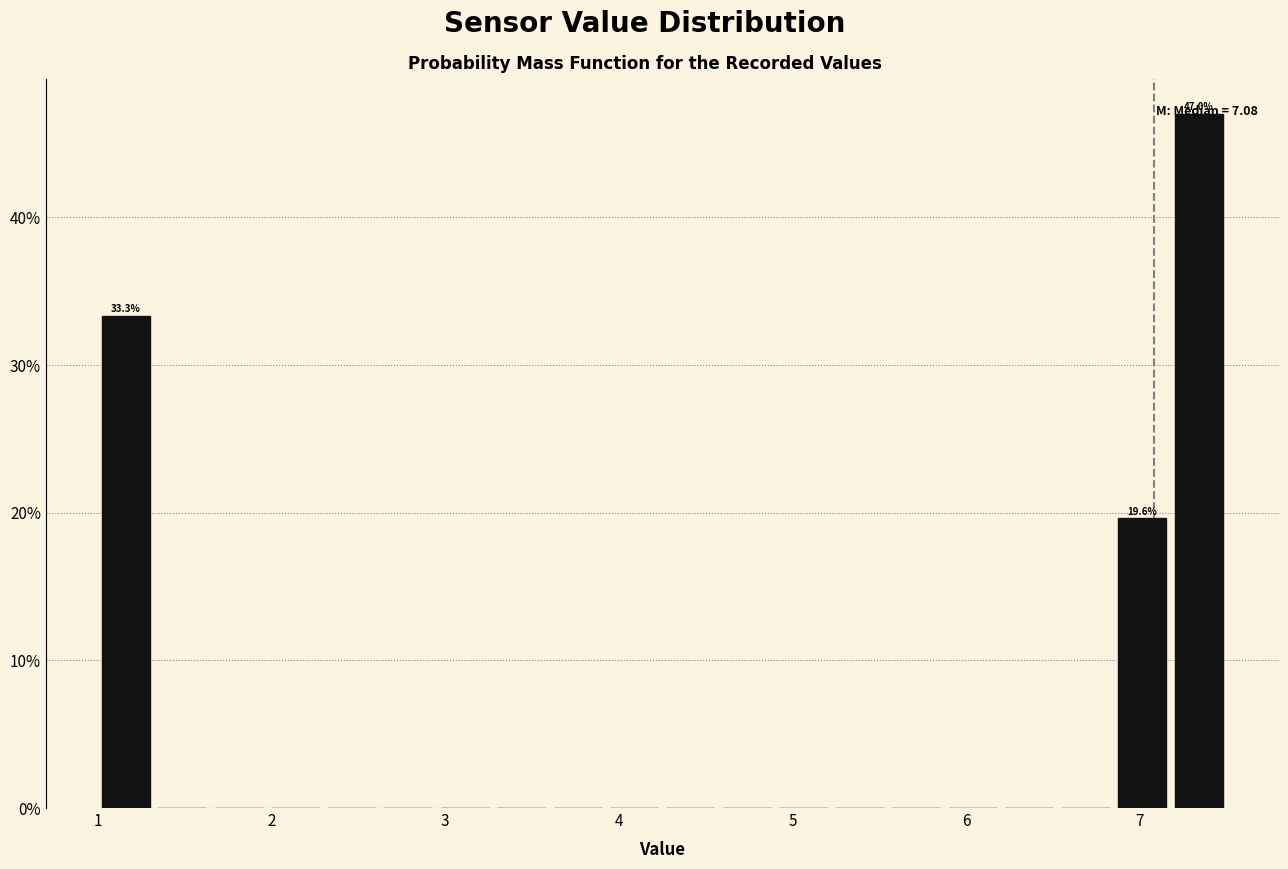

Read against the x-axis, roughly where is the centre of the tallest bar?

7.3